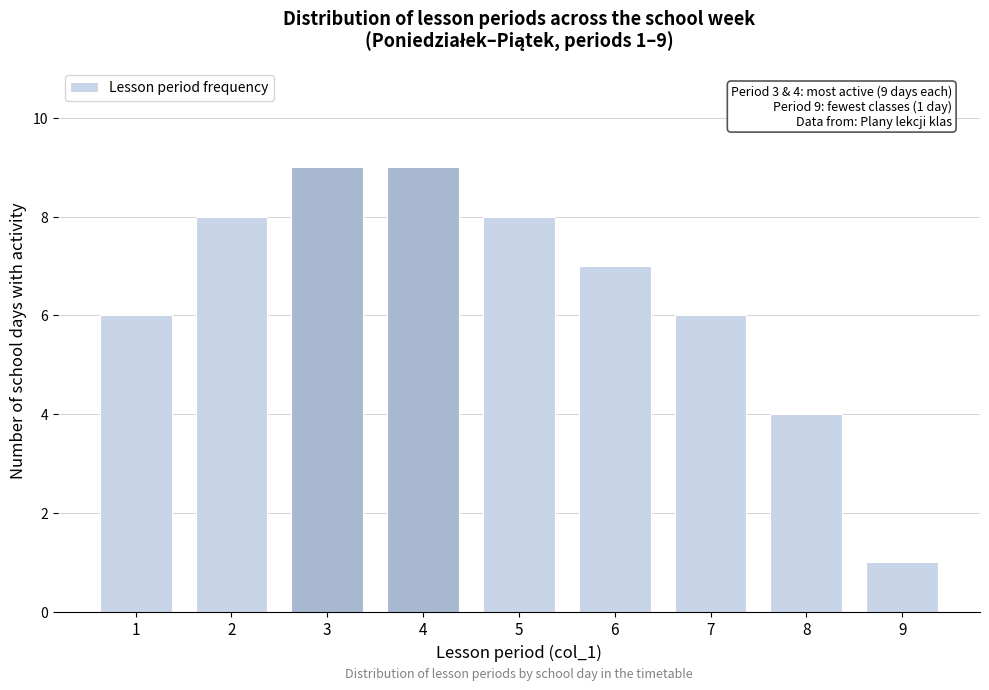

Reading left to right, extract all data points from this chart.

6	8	9	9	8	7	6	4	1